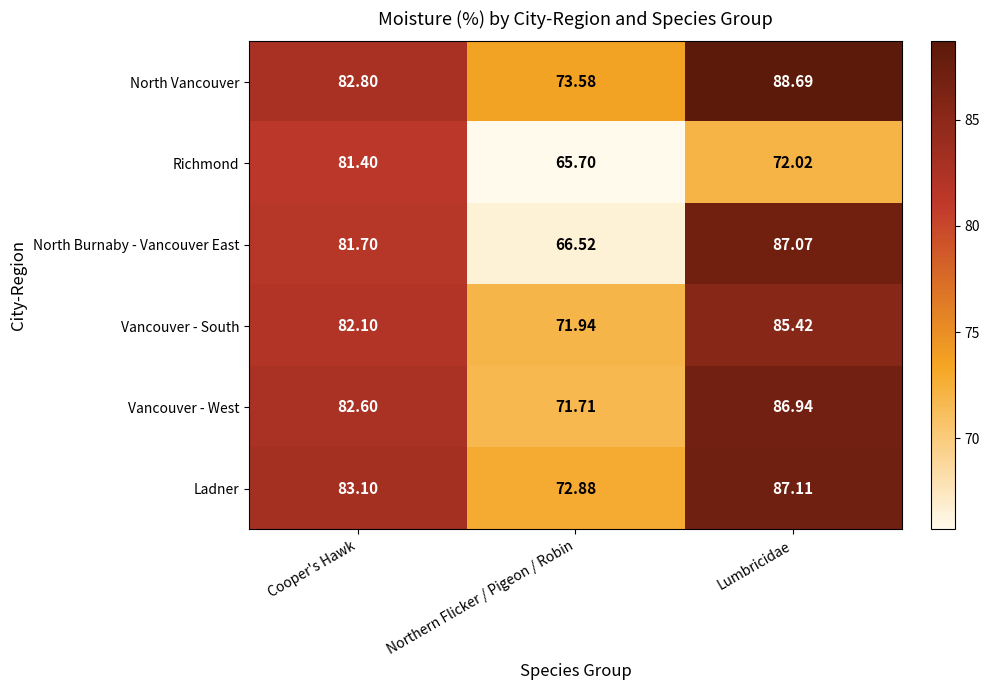

Which series has the largest total across all categories?

North Vancouver